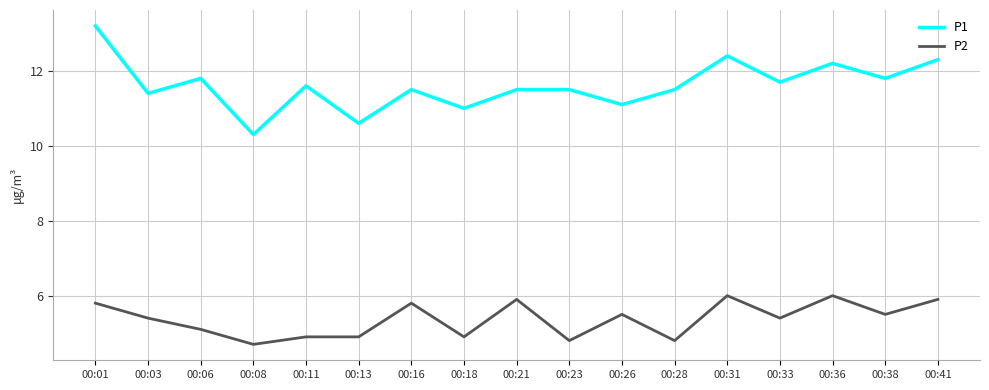

Reading right to left, transcribe all the data shown in this chart.

P1: 12.3	11.8	12.2	11.7	12.4	11.5	11.1	11.5	11.5	11.0	11.5	10.6	11.6	10.3	11.8	11.4	13.2
P2: 5.9	5.5	6.0	5.4	6.0	4.8	5.5	4.8	5.9	4.9	5.8	4.9	4.9	4.7	5.1	5.4	5.8